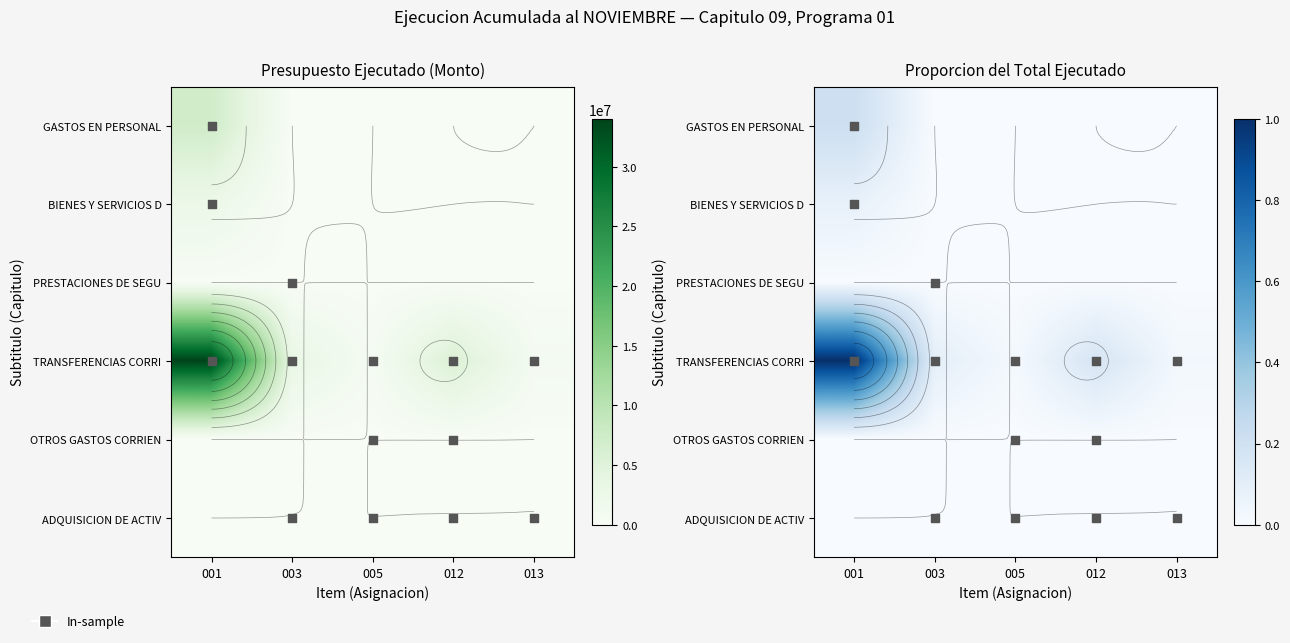

At which category is the sum across all series the highest?

001